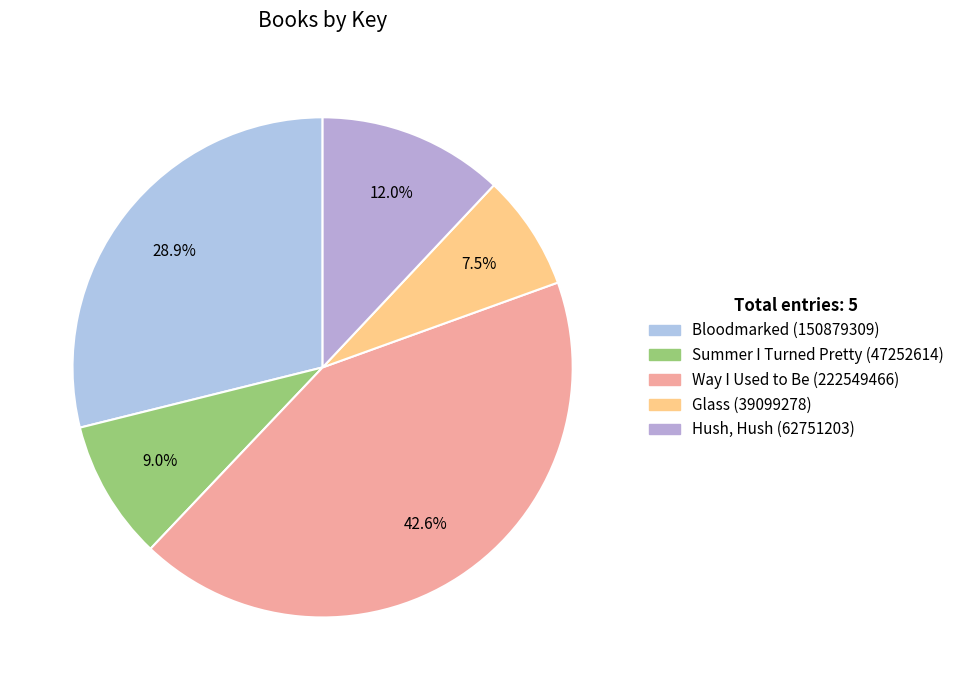

True or false: Hush, Hush accounts for 2% of the total.

False